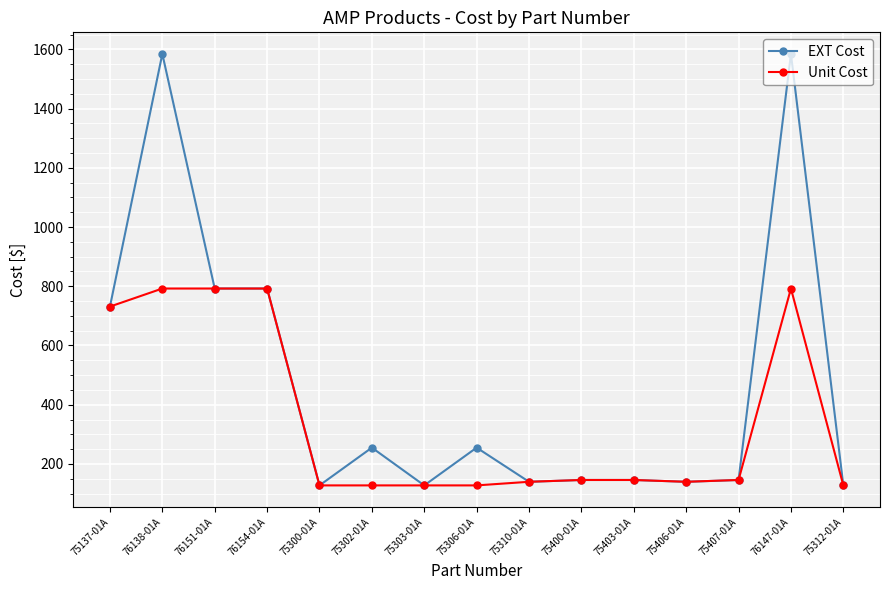

What is the label of the 11th point from the left?

75403-01A